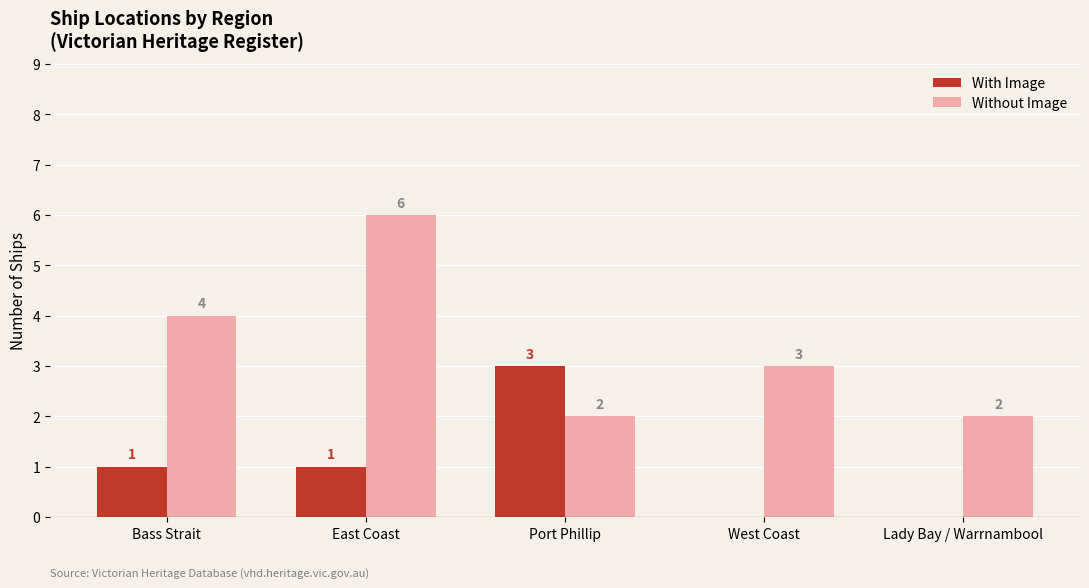

How many categories are shown in the chart?

5